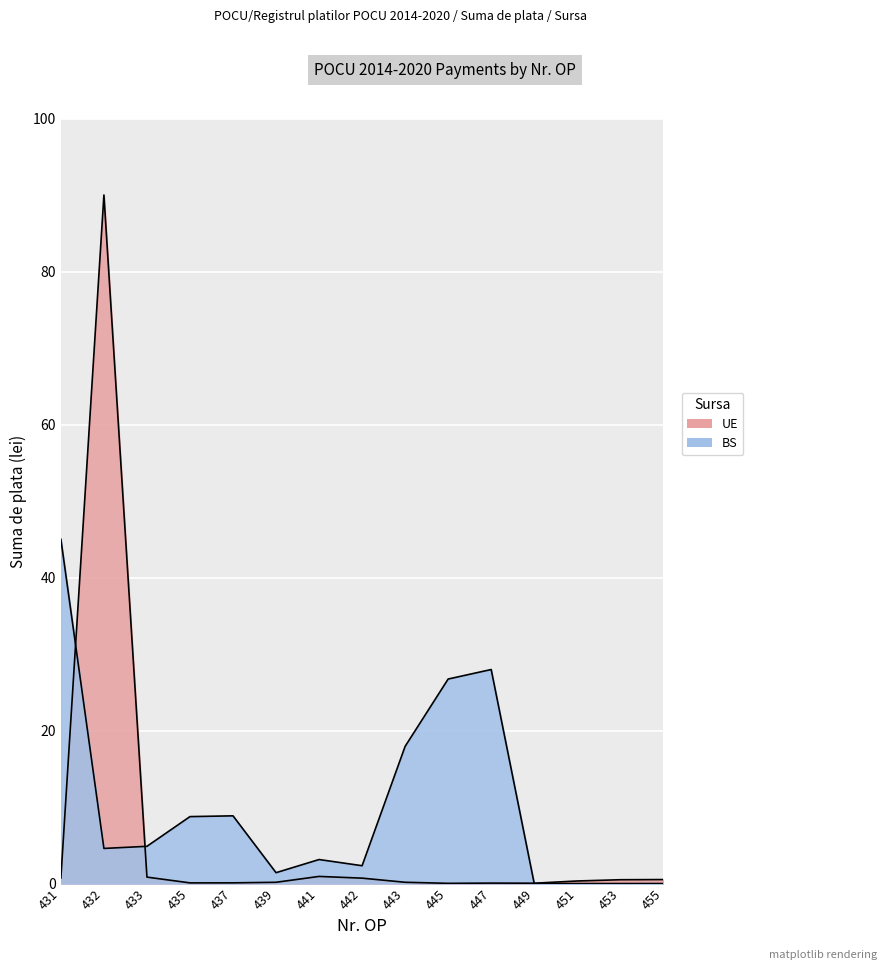

How many lines are shown in the chart?

2